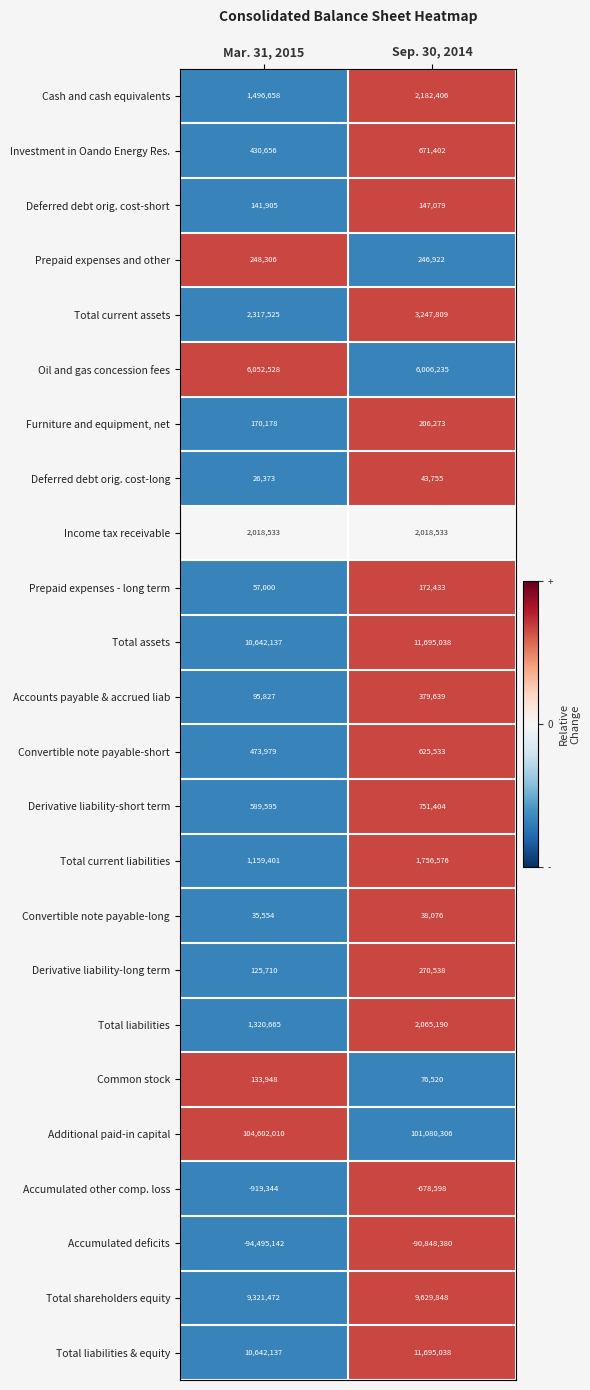

At which category is the sum across all series the highest?

Sep. 30, 2014